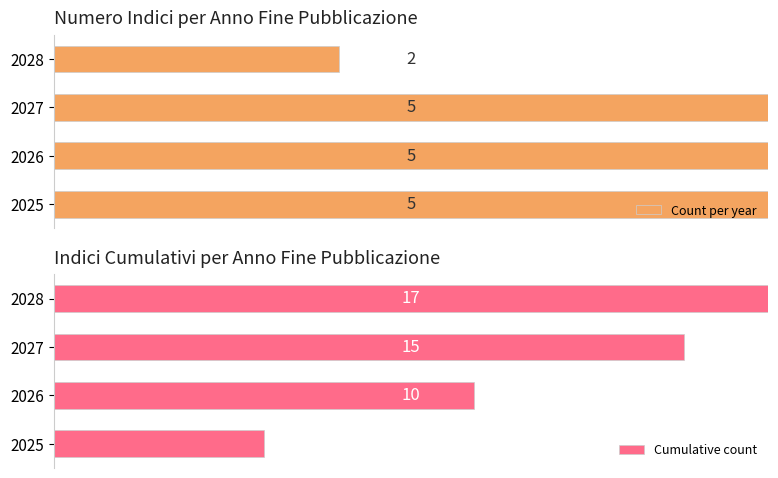

What is the difference between the second highest and minimum values in the Count per year series?

3